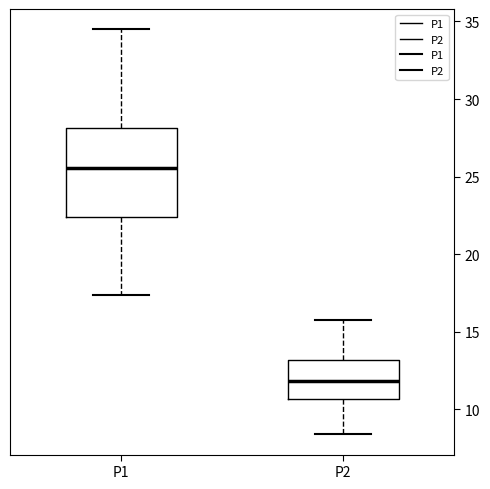

Which box is the tallest, from its lower edge to its upper edge?

P1